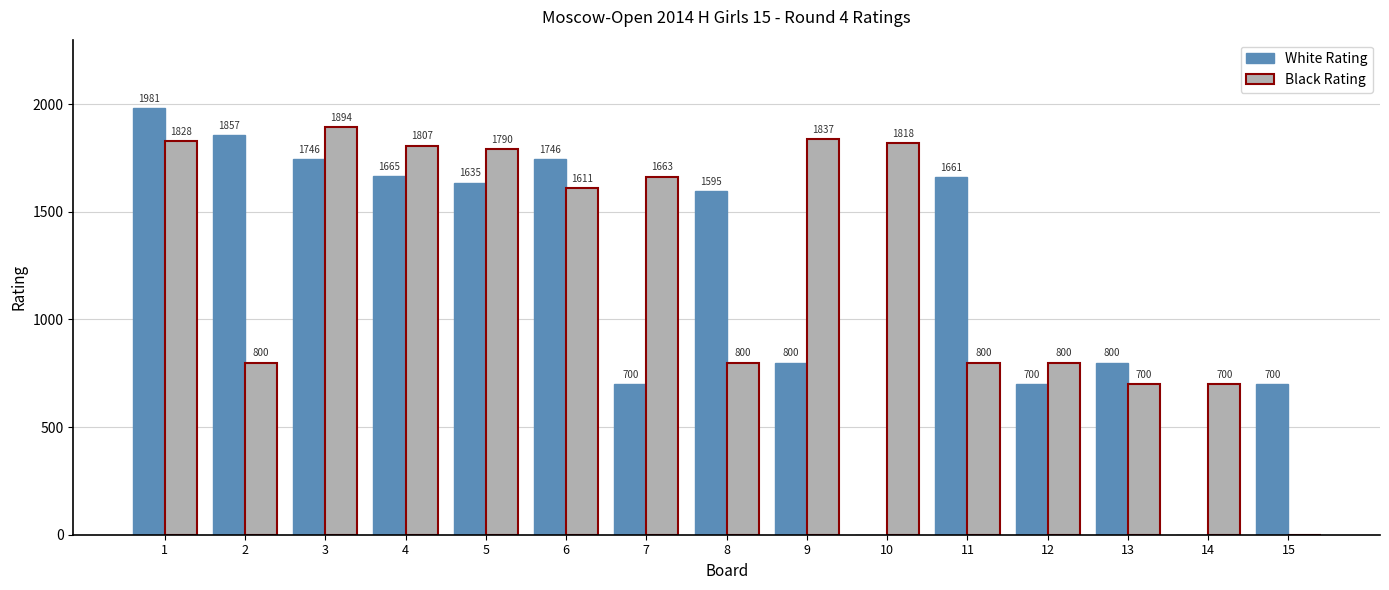

The value of White Rating at 12 is 1249. True or false?

False